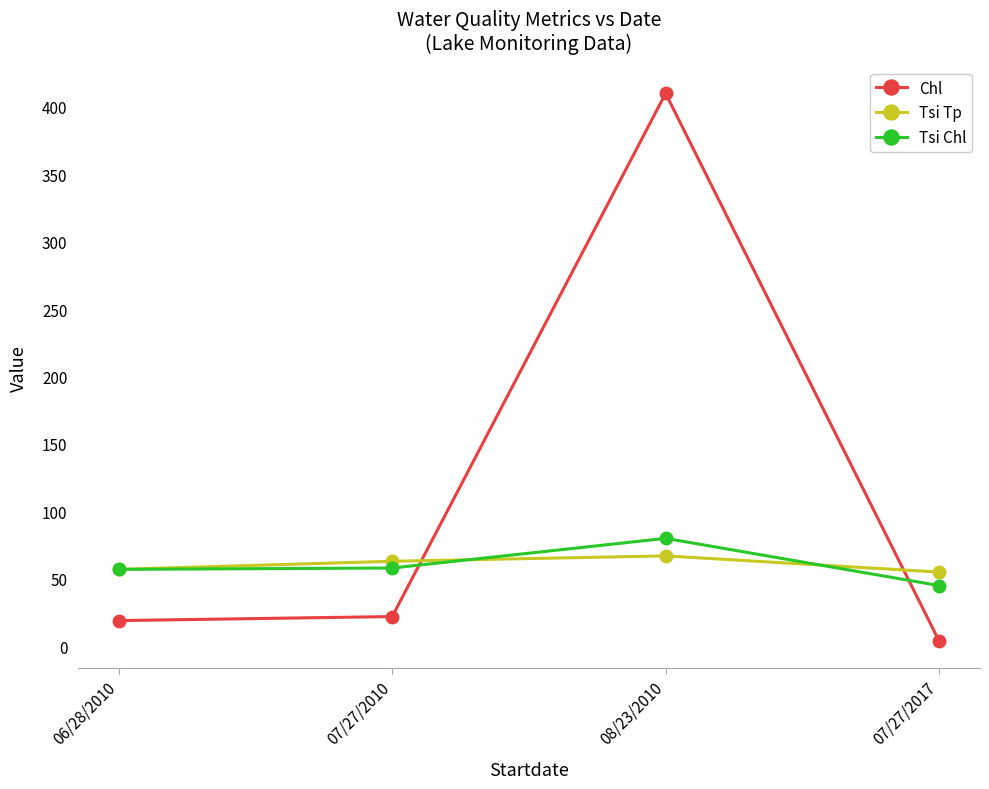

What is the greatest value displayed?

410